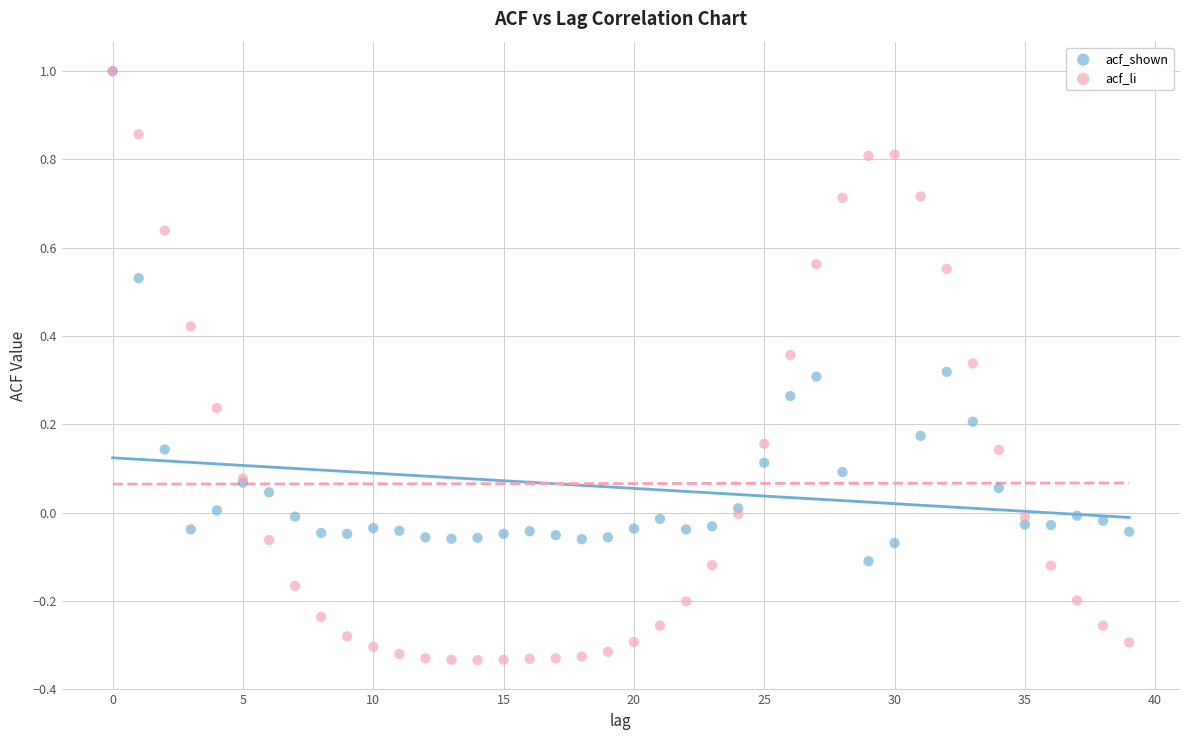

What are all the series names shown in the legend?

acf_shown, acf_li